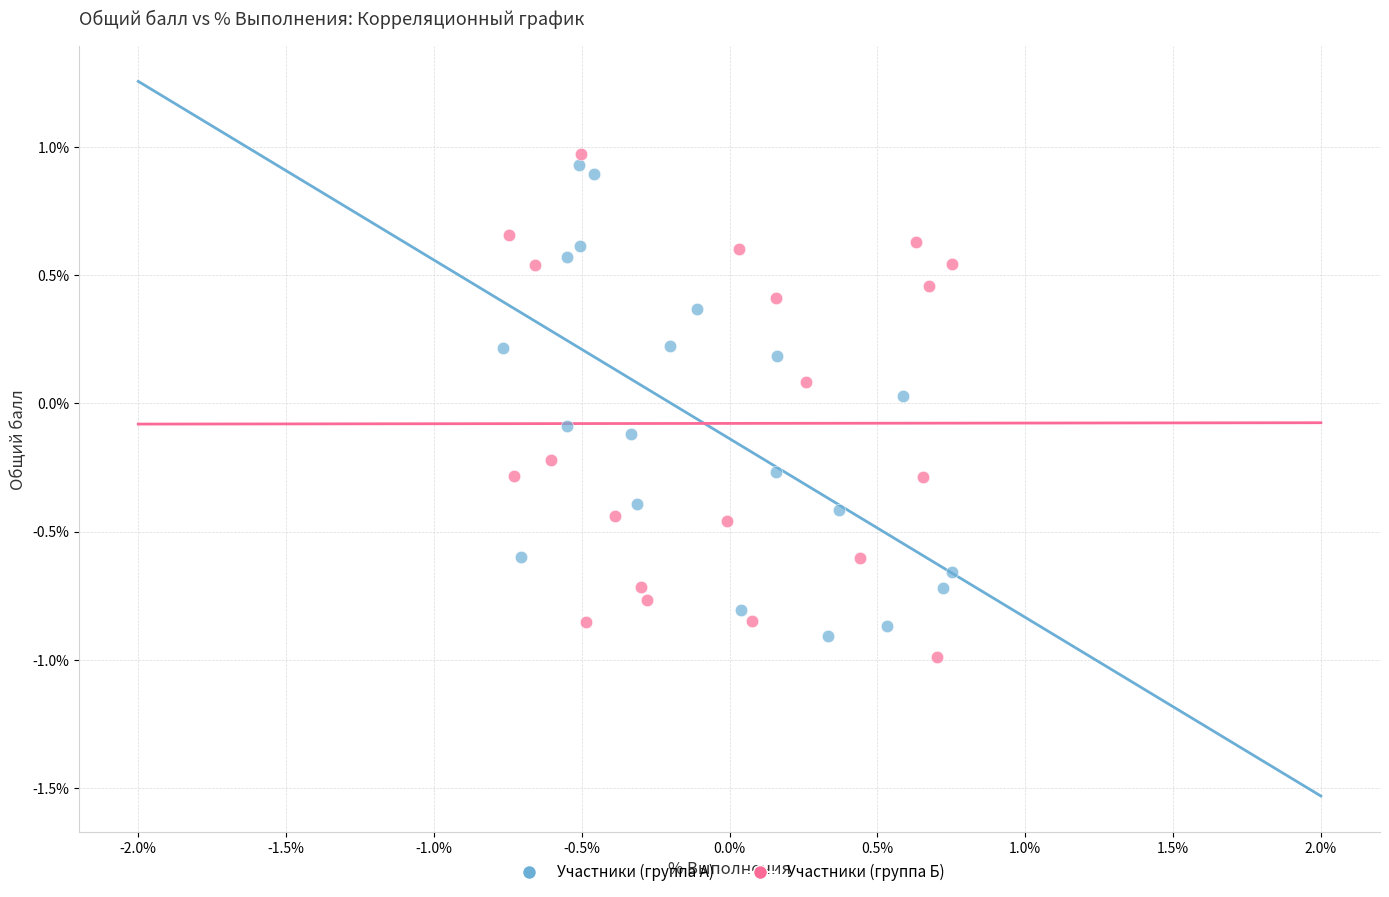

Which series contains the highest Y value?

Участники (группа Б)